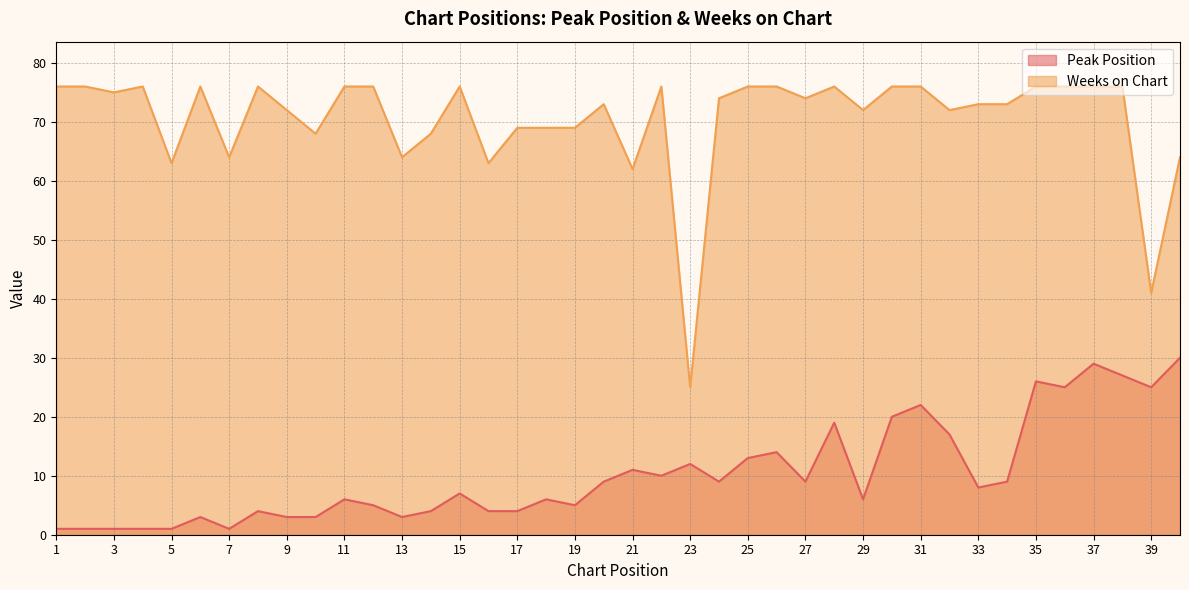

True or false: Peak Position and Weeks on Chart intersect in this chart.

False